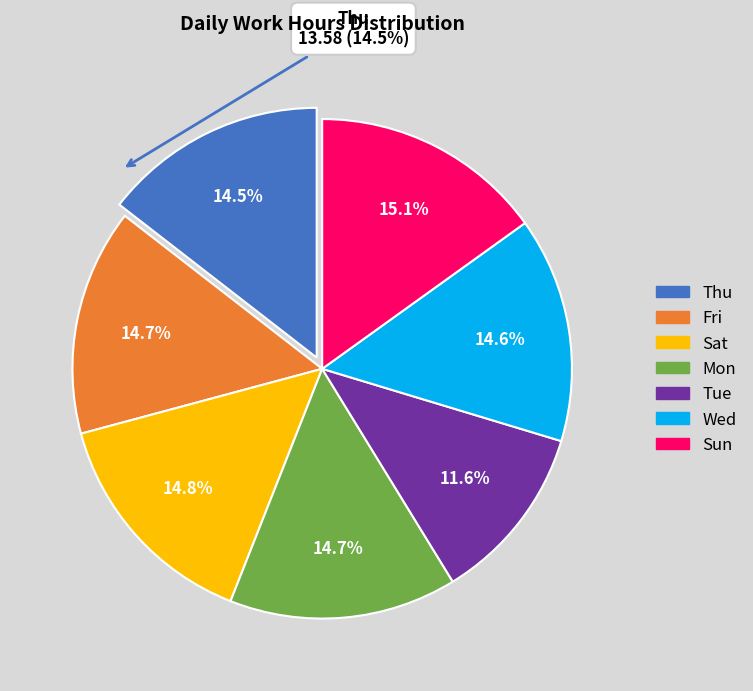

Is there a majority slice in this chart?

No